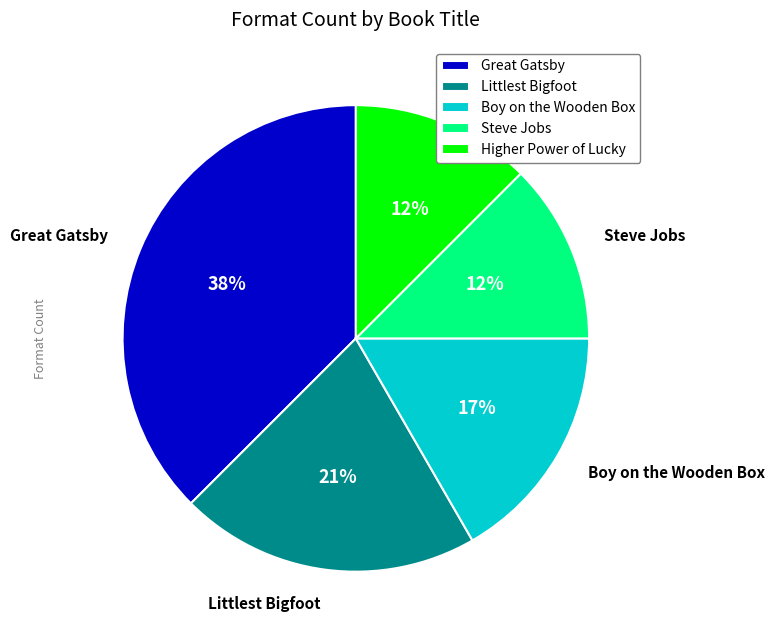

Which category has the biggest portion of the pie?

Great Gatsby